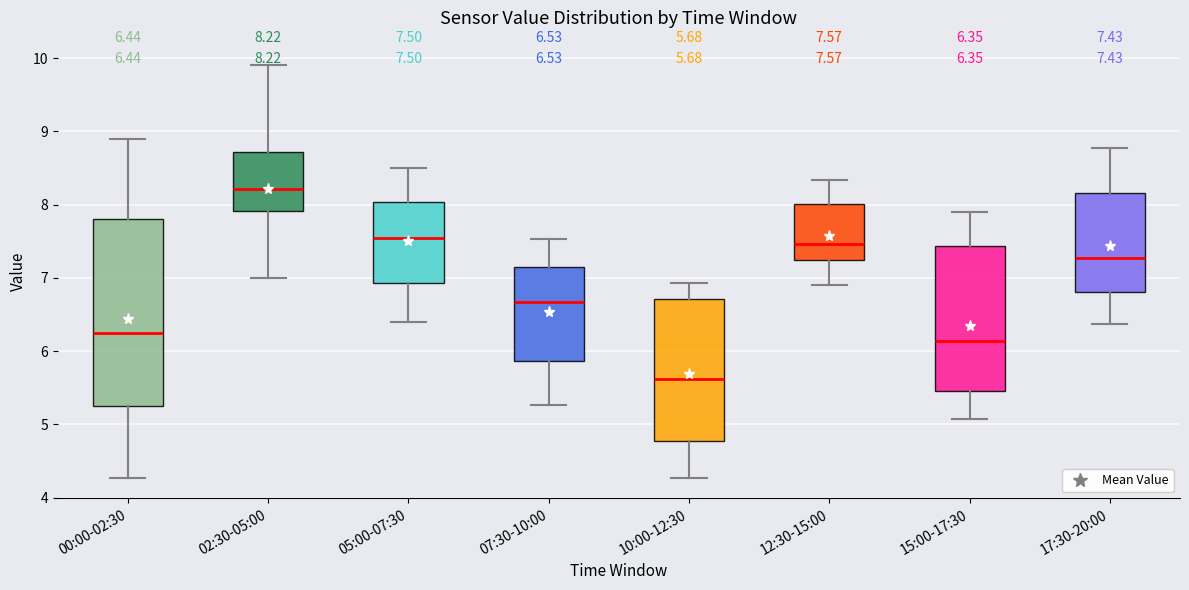

Which box is the tallest, from its lower edge to its upper edge?

00:00-02:30